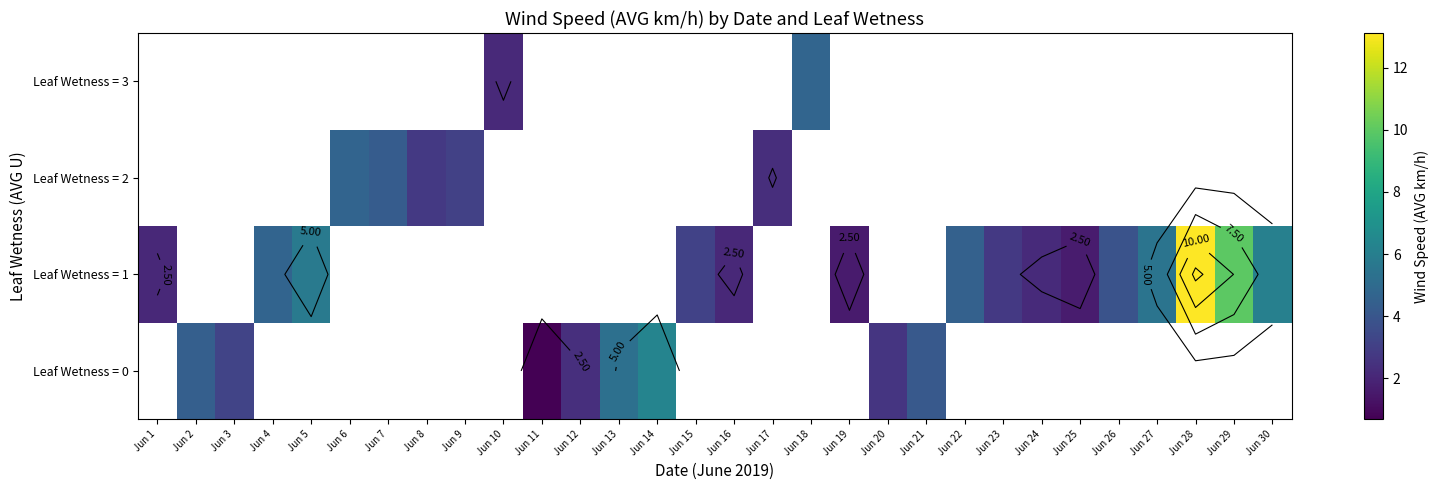

What is the maximum value shown in the chart?

13.1